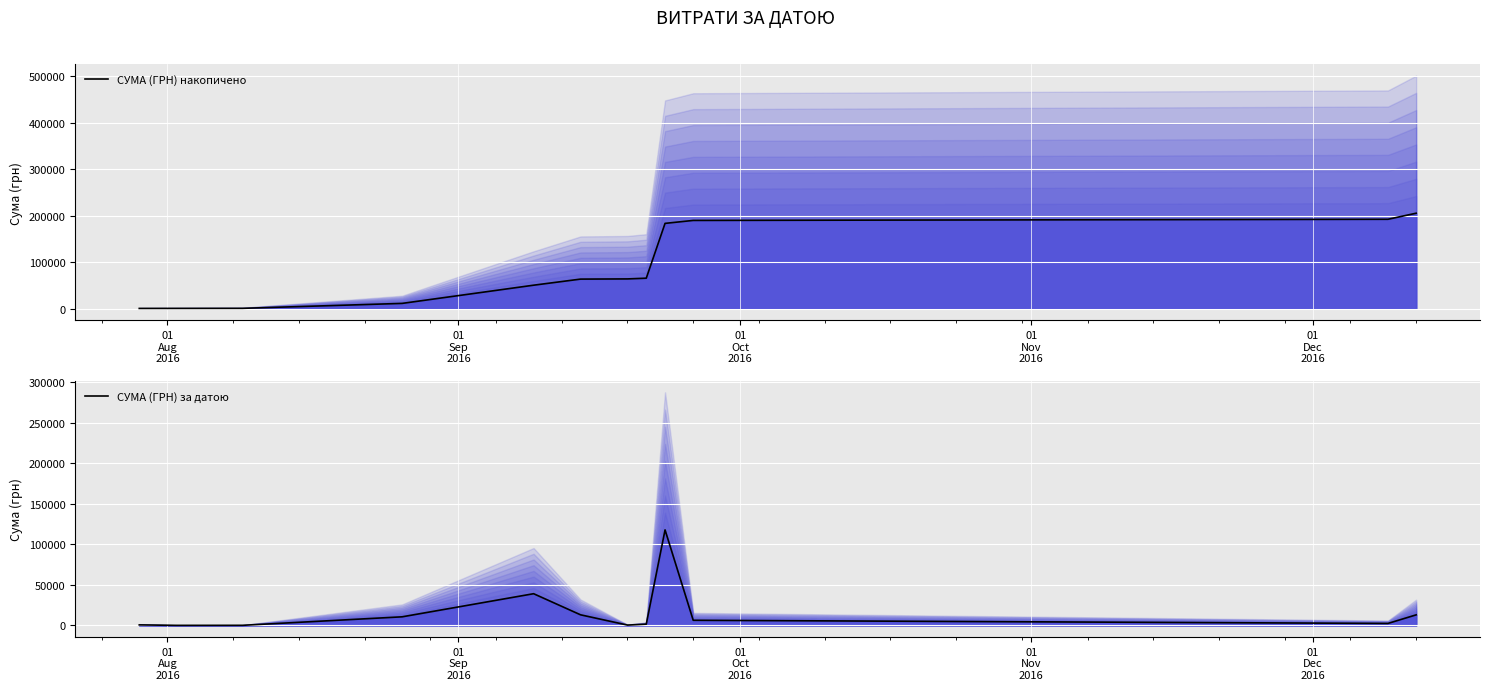

What are all the series names shown in the legend?

СУМА (ГРН) накопичено, СУМА (ГРН) за датою